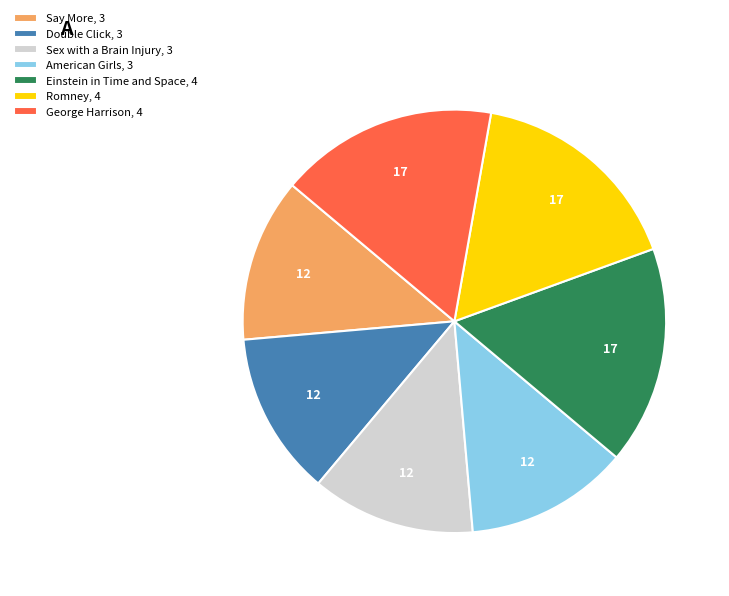

Is the sum of George Harrison, 4 and American Girls, 3 greater than half?

No